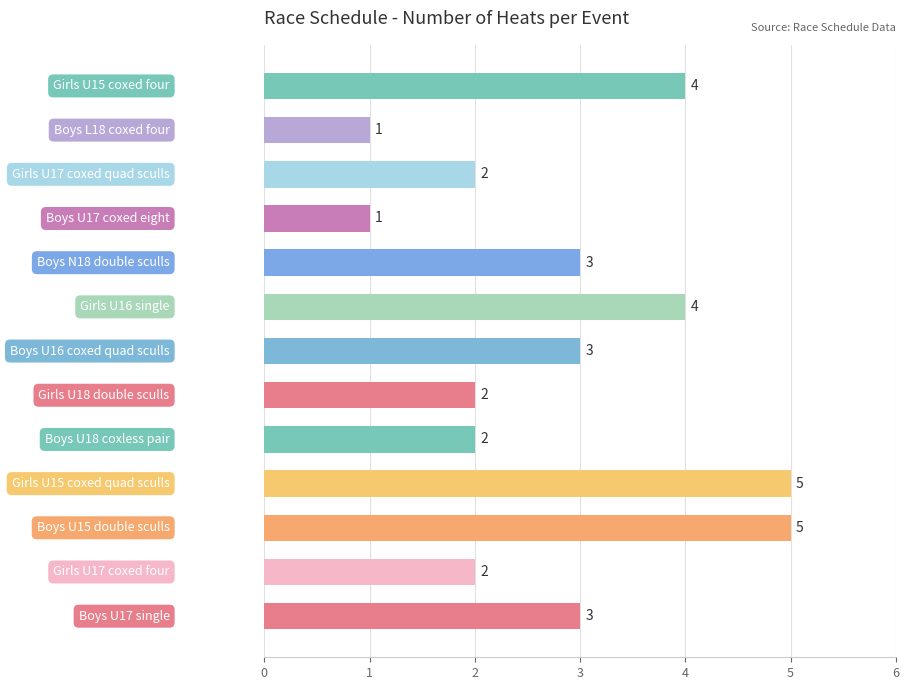

What is the difference between the maximum and second lowest values?

4